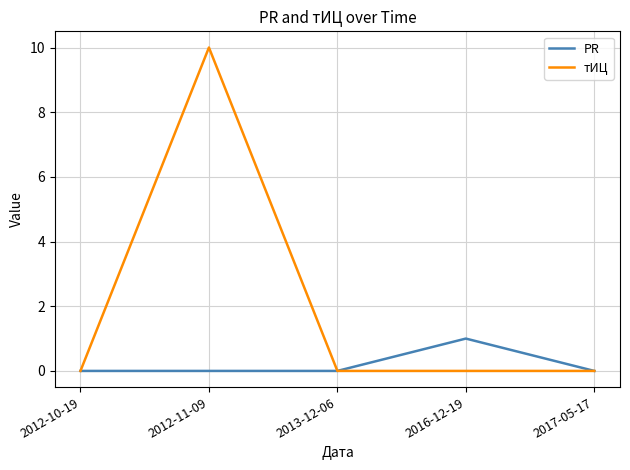

Reading left to right, extract all data points from this chart.

PR: 2012-10-19=0	2012-11-09=0	2013-12-06=0	2016-12-19=1	2017-05-17=0
тИЦ: 2012-10-19=0	2012-11-09=10	2013-12-06=0	2016-12-19=0	2017-05-17=0